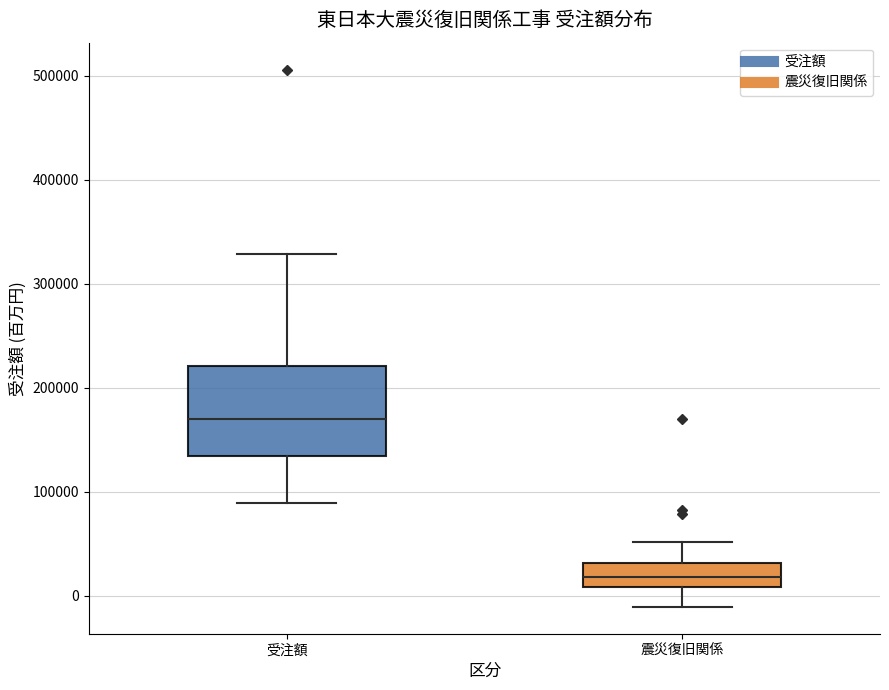

Reading left to right, read every box against the y-axis: the position of its median line, the range the box covers, and the ends of its whiskers. The values are not printed on the chart, so give them approximately, as read against the axis.

受注額: median 170000, box 130000 to 220000, whiskers 90000 to 330000
震災復旧関係: median 20000, box 10000 to 30000, whiskers -10000 to 50000